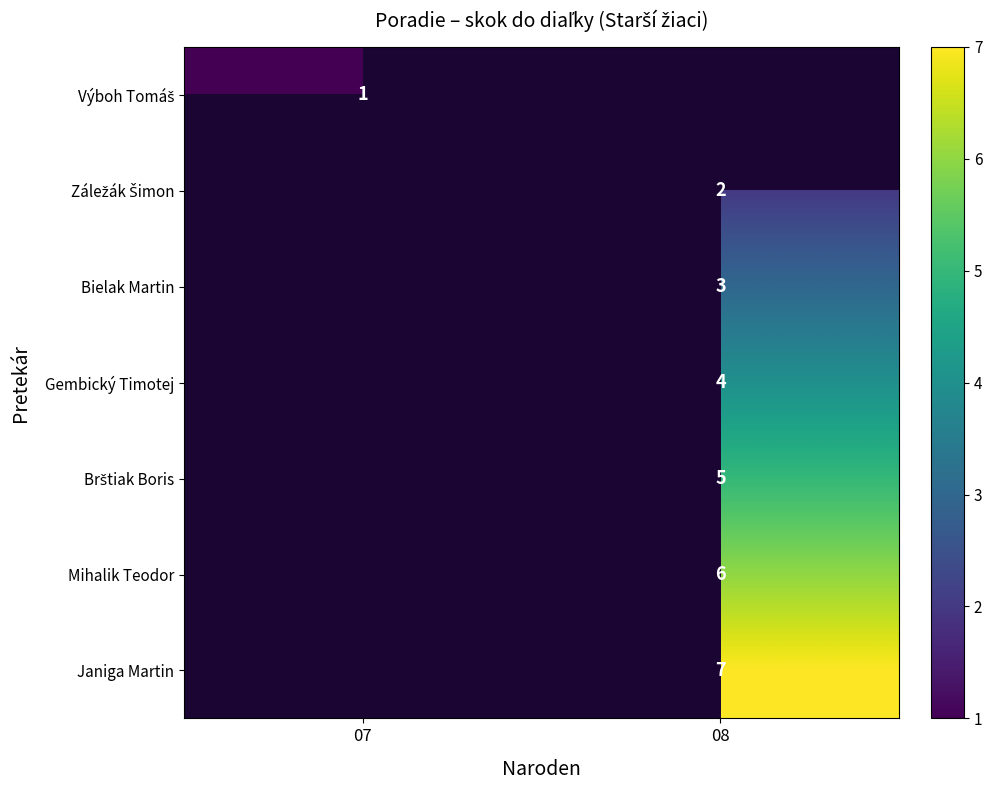

True or false: Janiga Martin has a value of 10 at 08.

False